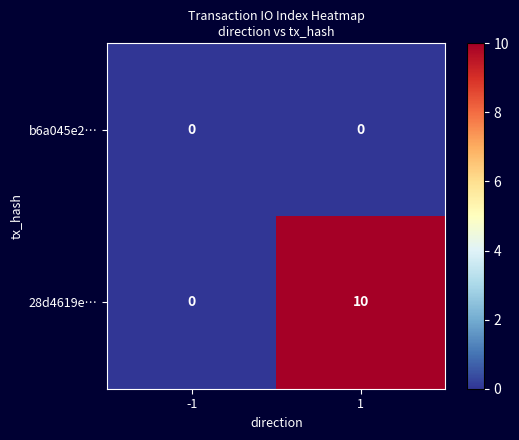

How many values in 28d4619e… are above zero?

1